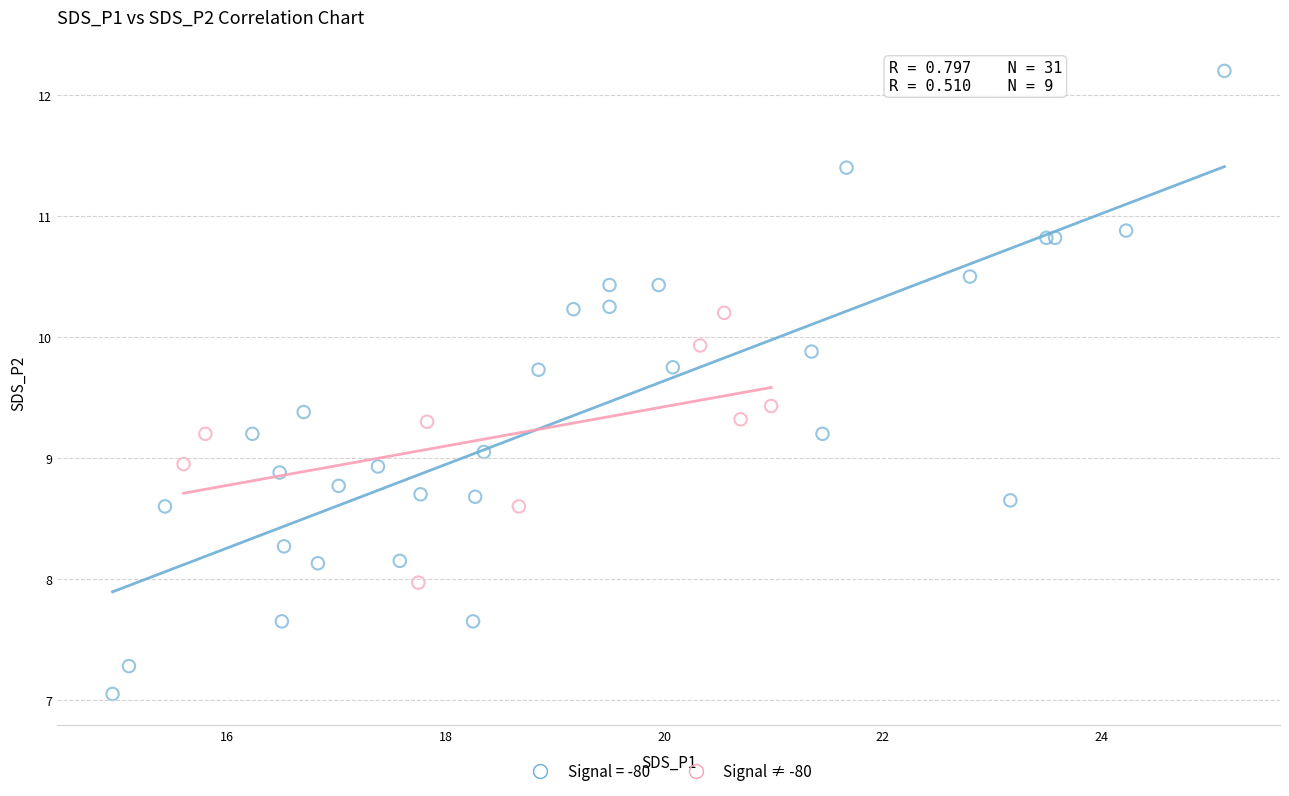

Which series reaches the minimum Y coordinate?

Signal = -80